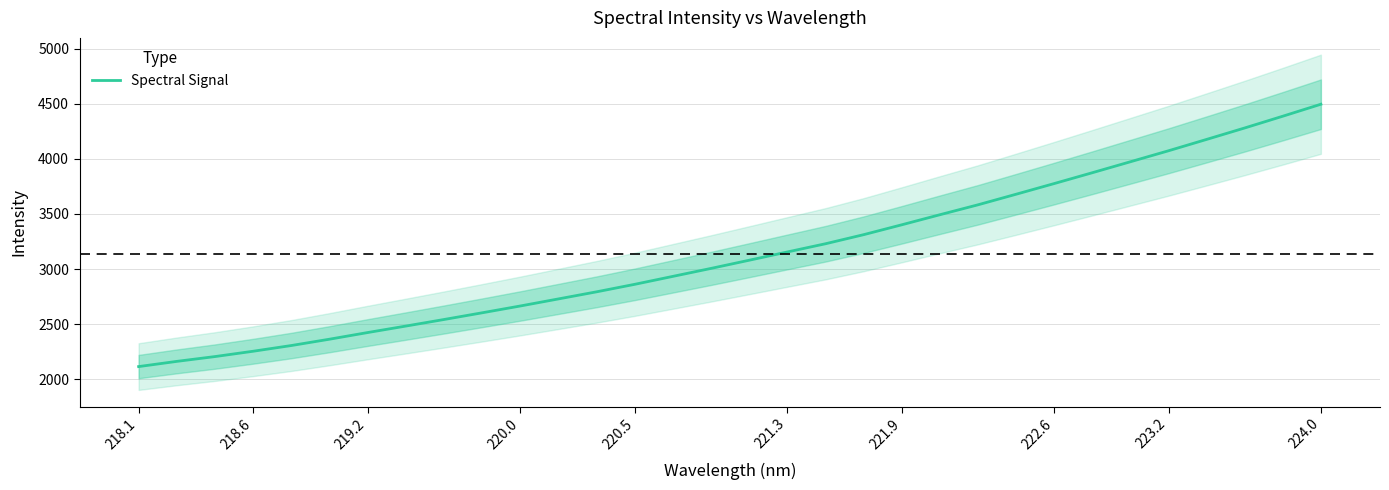

At which label does Spectral Signal reach its peak?

224.0